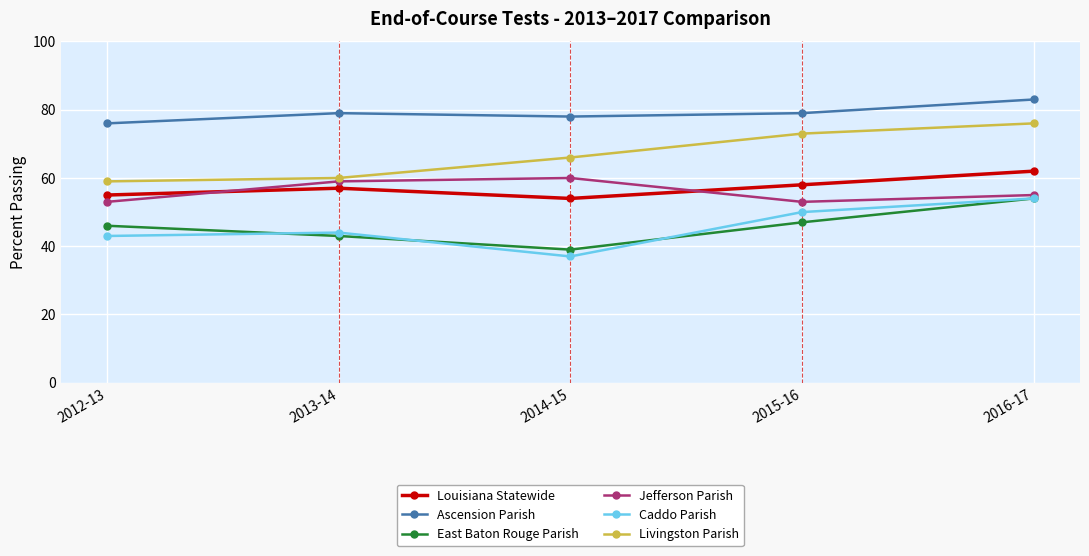

Which series changed the most between 2015-16 and 2016-17?

East Baton Rouge Parish